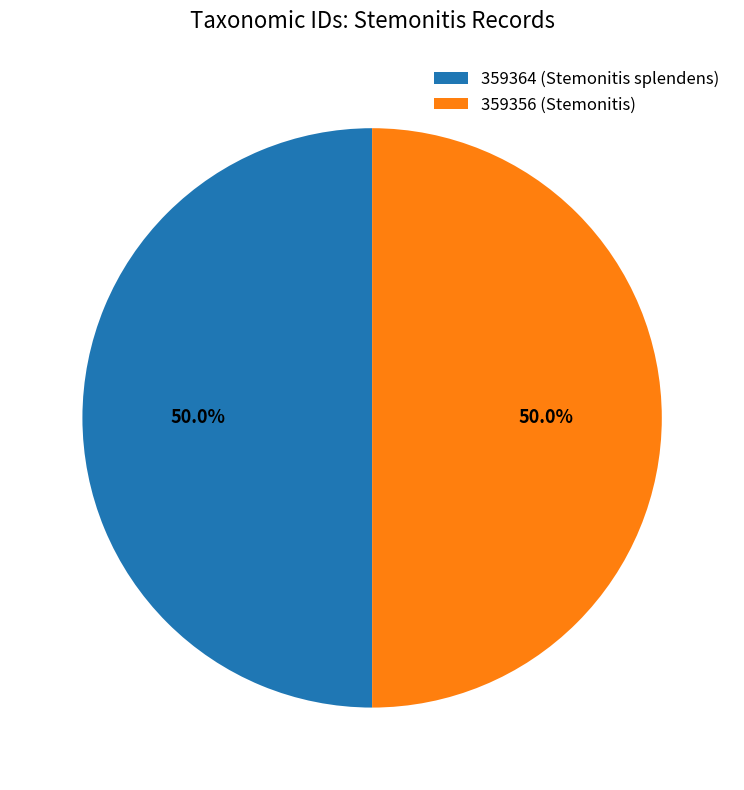

How many slices are in this pie chart?

2